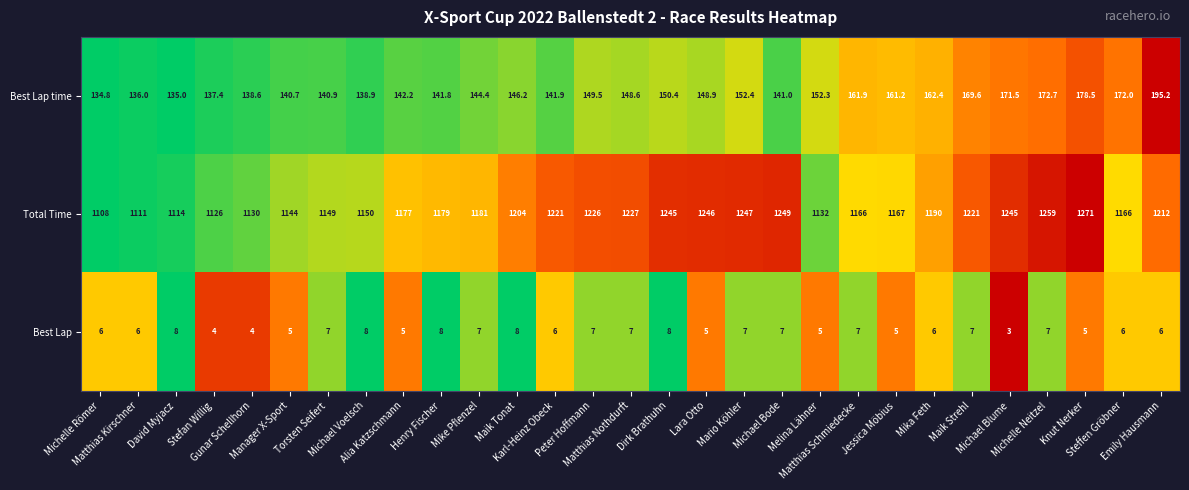

Which series changed the most between Manager X-Sport and Maik Strehl?

Total Time